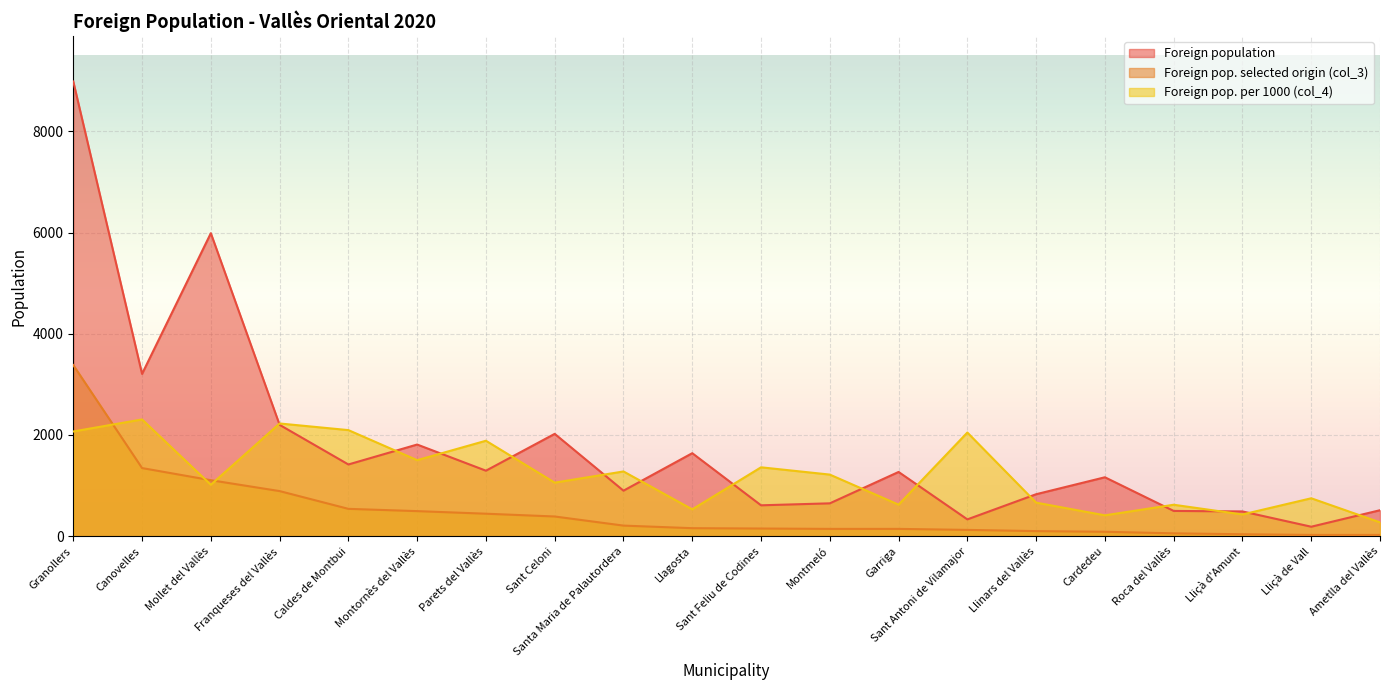

True or false: Foreign pop. per 1000 (col_4) has more than 1 interior local peaks.

True